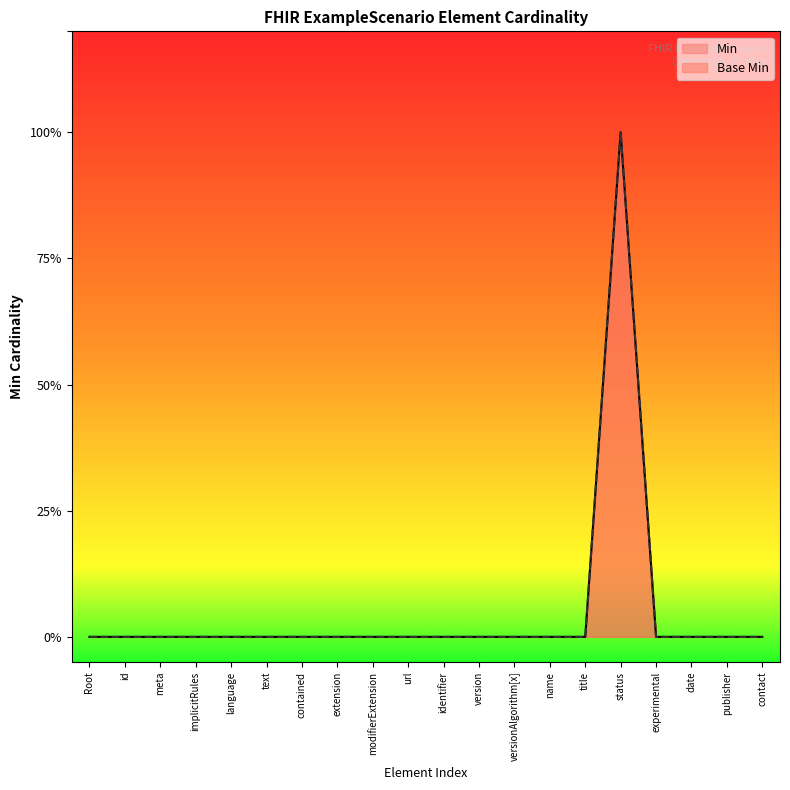

What is the highest value of the Min series?

1